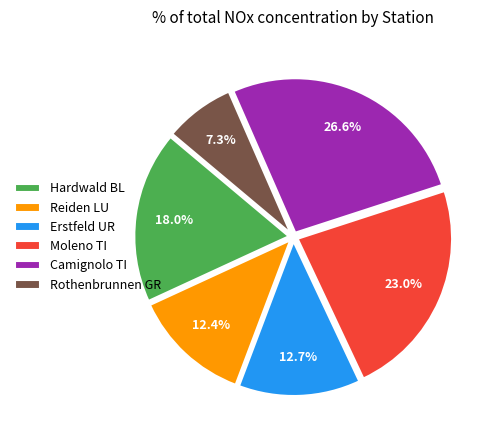

Is there a majority slice in this chart?

No